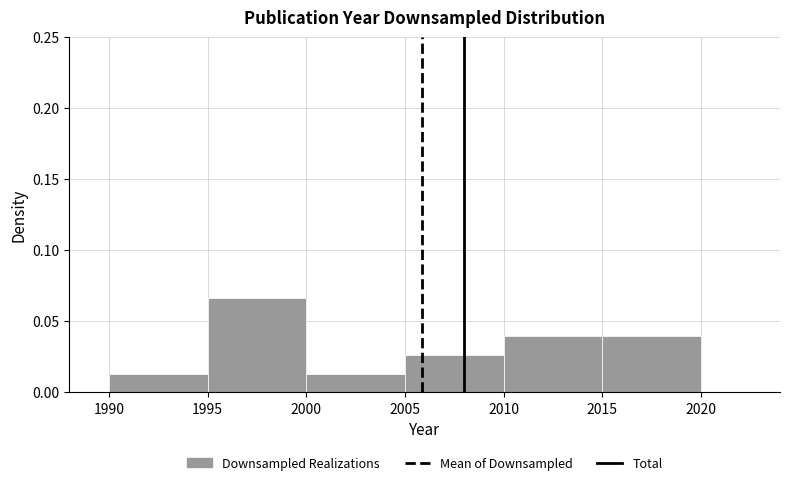

Reading left to right, list every bar in this chart as the range it spans on the x-axis followed by its height. The values are not printed on the chart, so give them approximately, as read against the axis.

1990 to 1995: 0.015
1995 to 2000: 0.065
2000 to 2005: 0.015
2005 to 2010: 0.025
2010 to 2015: 0.040
2015 to 2020: 0.040